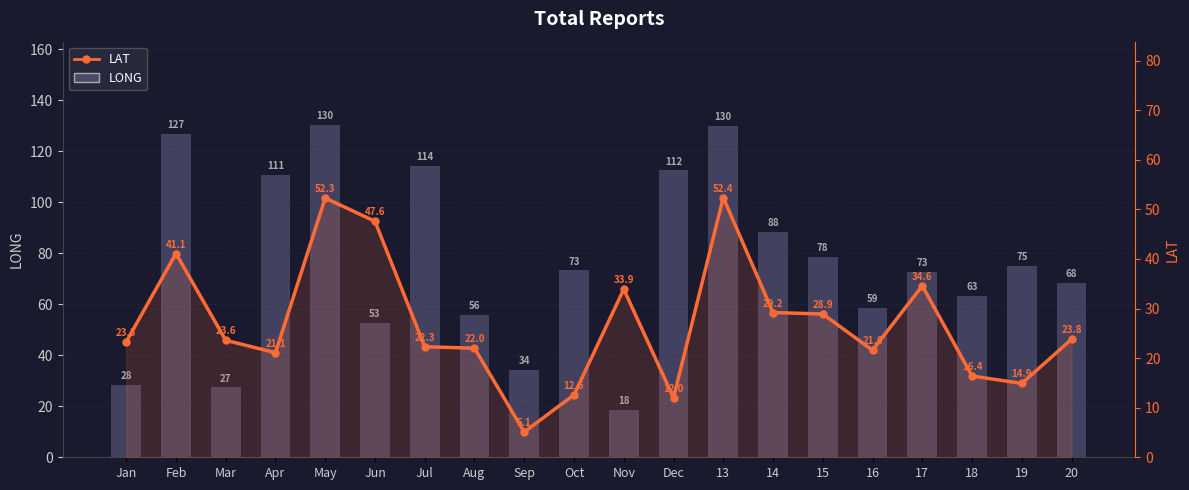

What is the minimum value shown in the chart?

5.1